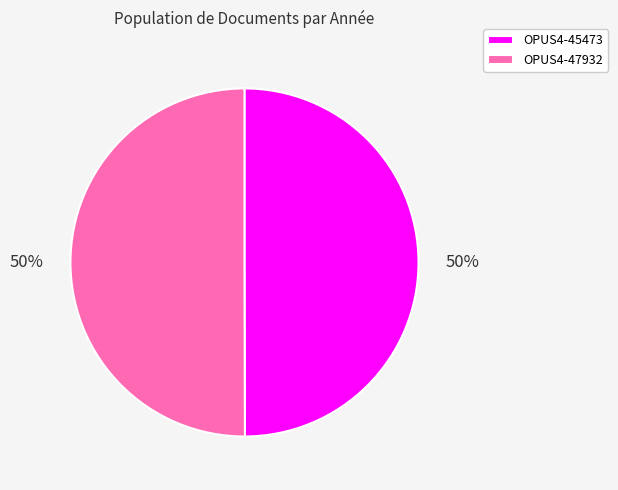

Is the sum of OPUS4-45473 and OPUS4-47932 greater than half?

Yes